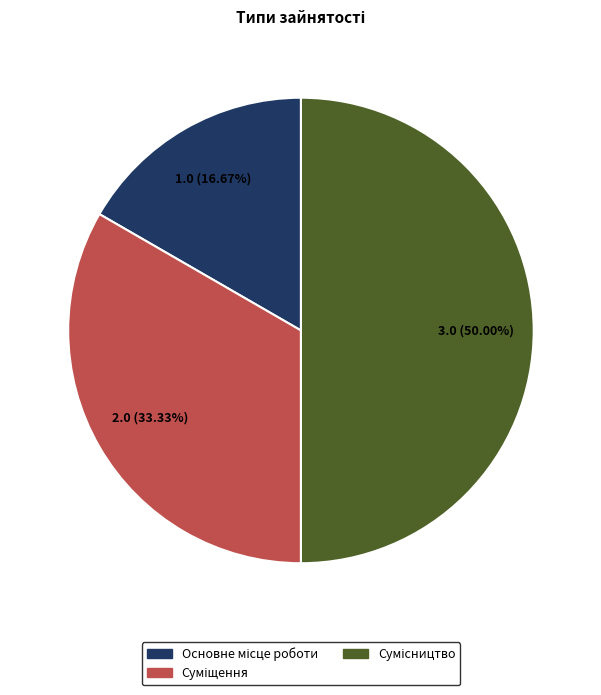

What is the change in value from Основне місце роботи to Суміщення?

+1